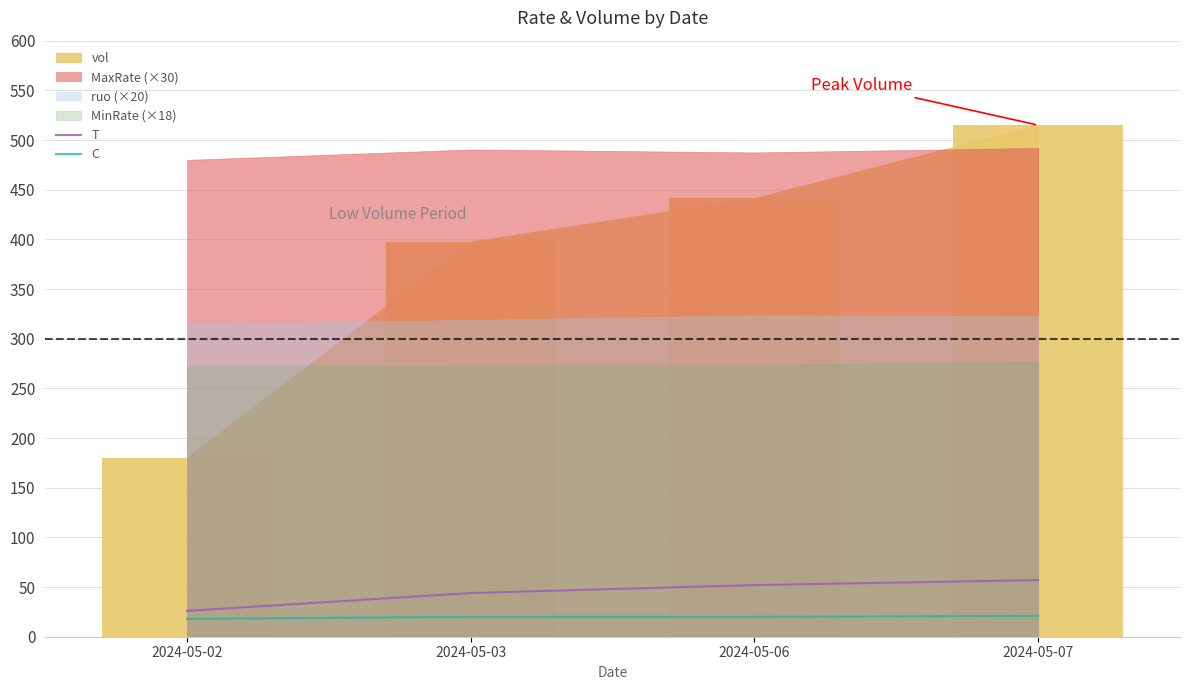

What is the spread (max minus min) of values at 2024-05-02?

8